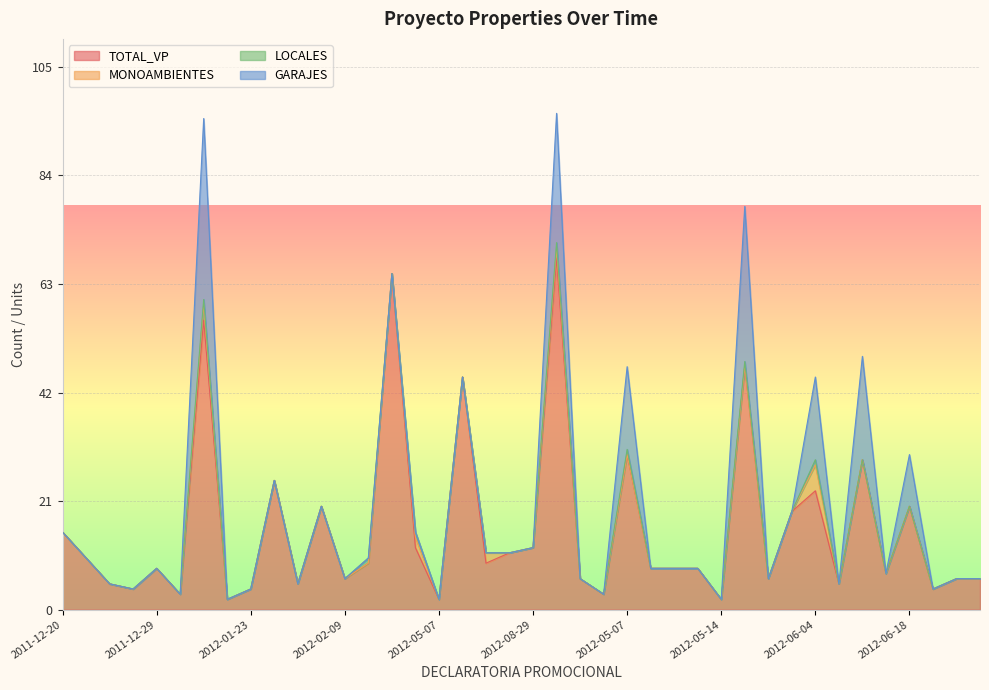

True or false: MONOAMBIENTES and LOCALES cross at least once.

False